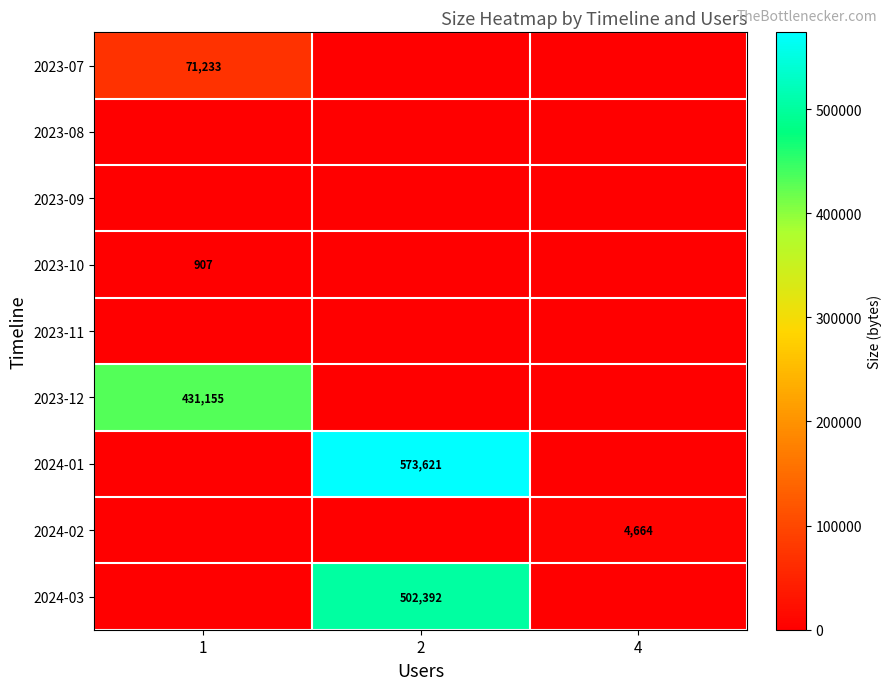

Which series has the widest spread of values?

2024-01